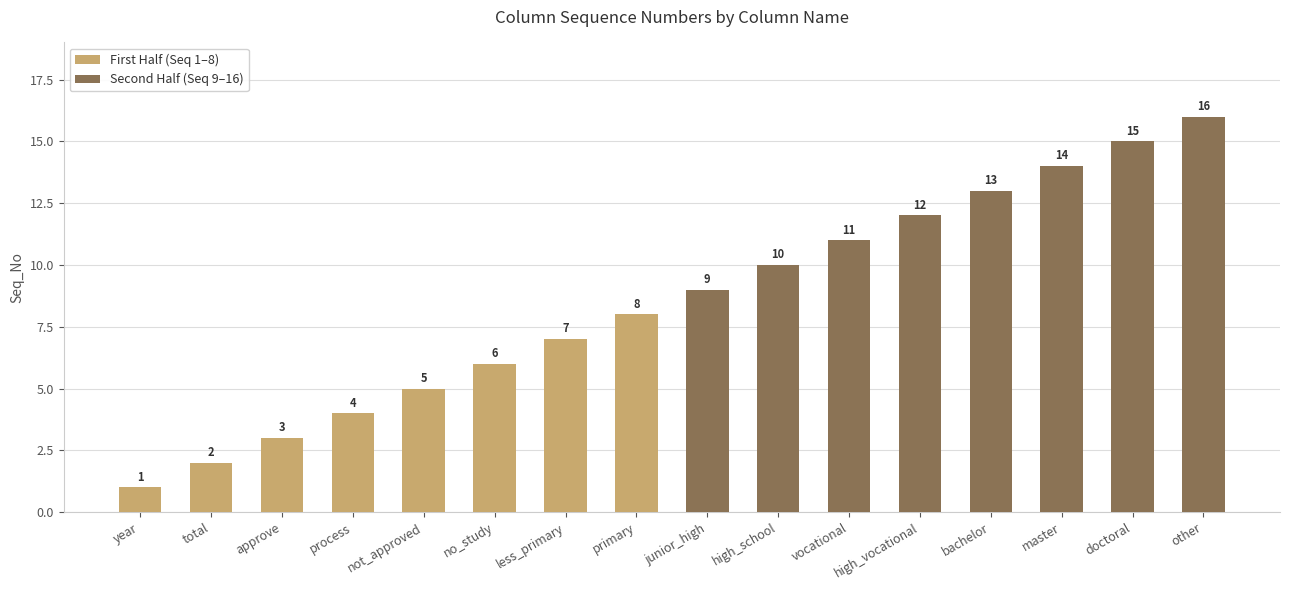

Which series has the largest total across all categories?

Second Half (Seq 9–16)